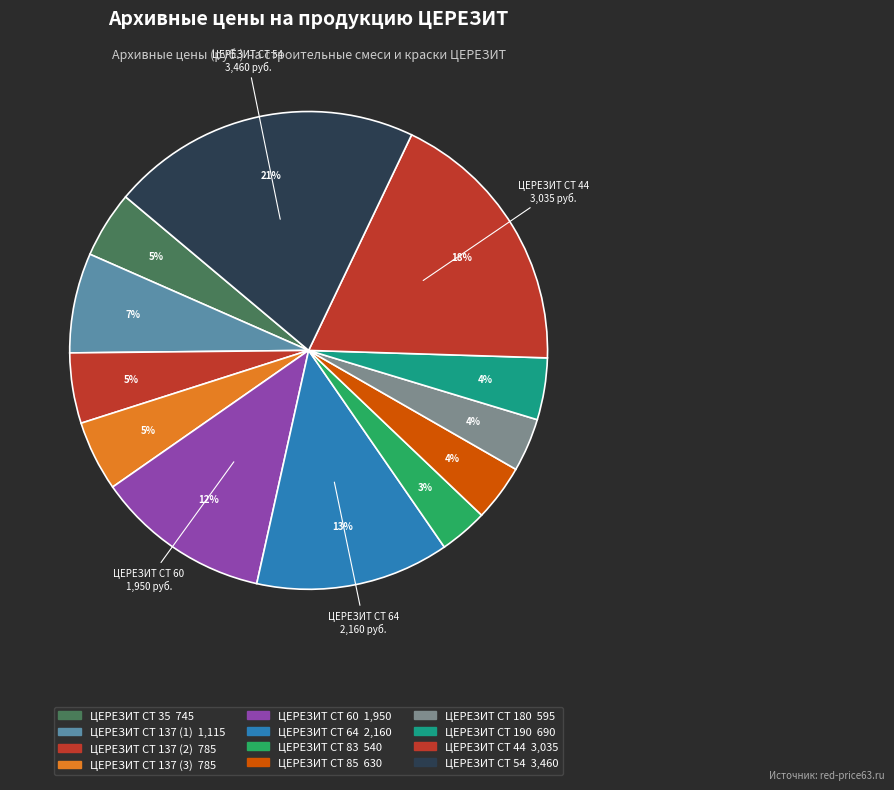

How many slices are in this pie chart?

12